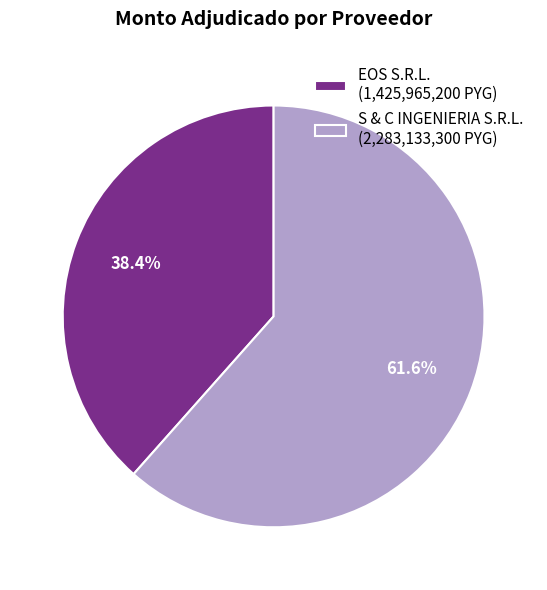

The EOS S.R.L. slice represents 38% of the pie. True or false?

True